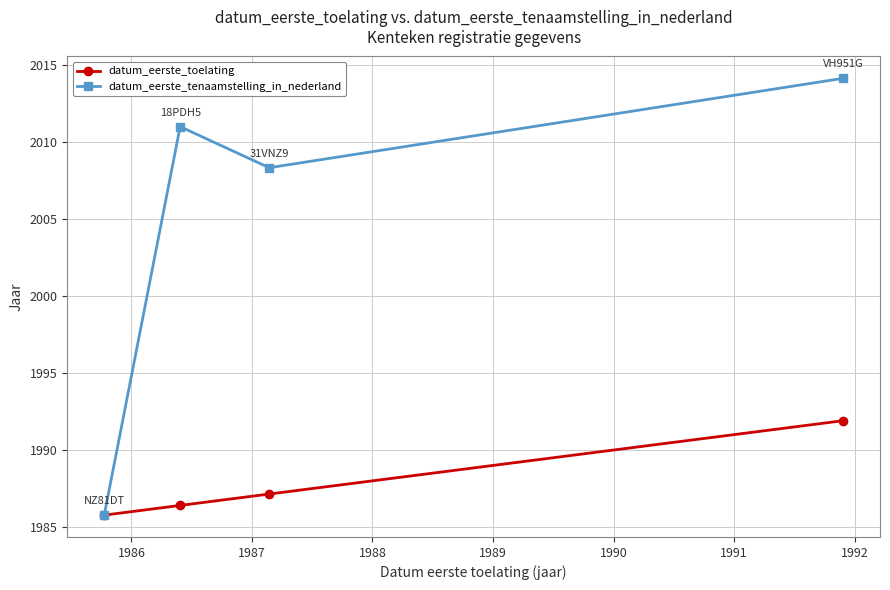

What is the difference between the second highest and second lowest values in the datum_eerste_tenaamstelling_in_nederland series?

2.7